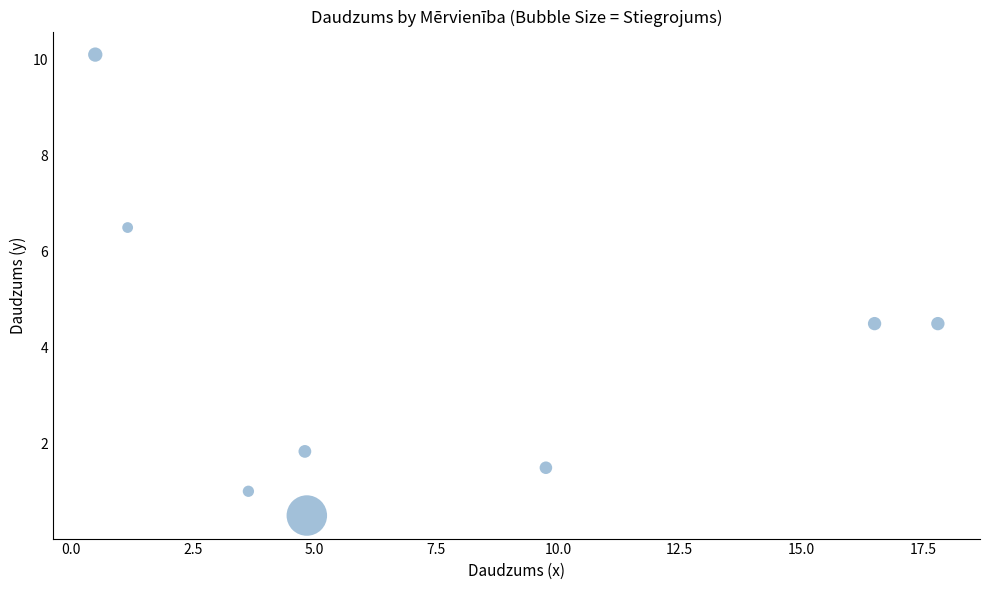

What is the average X value?

7.4